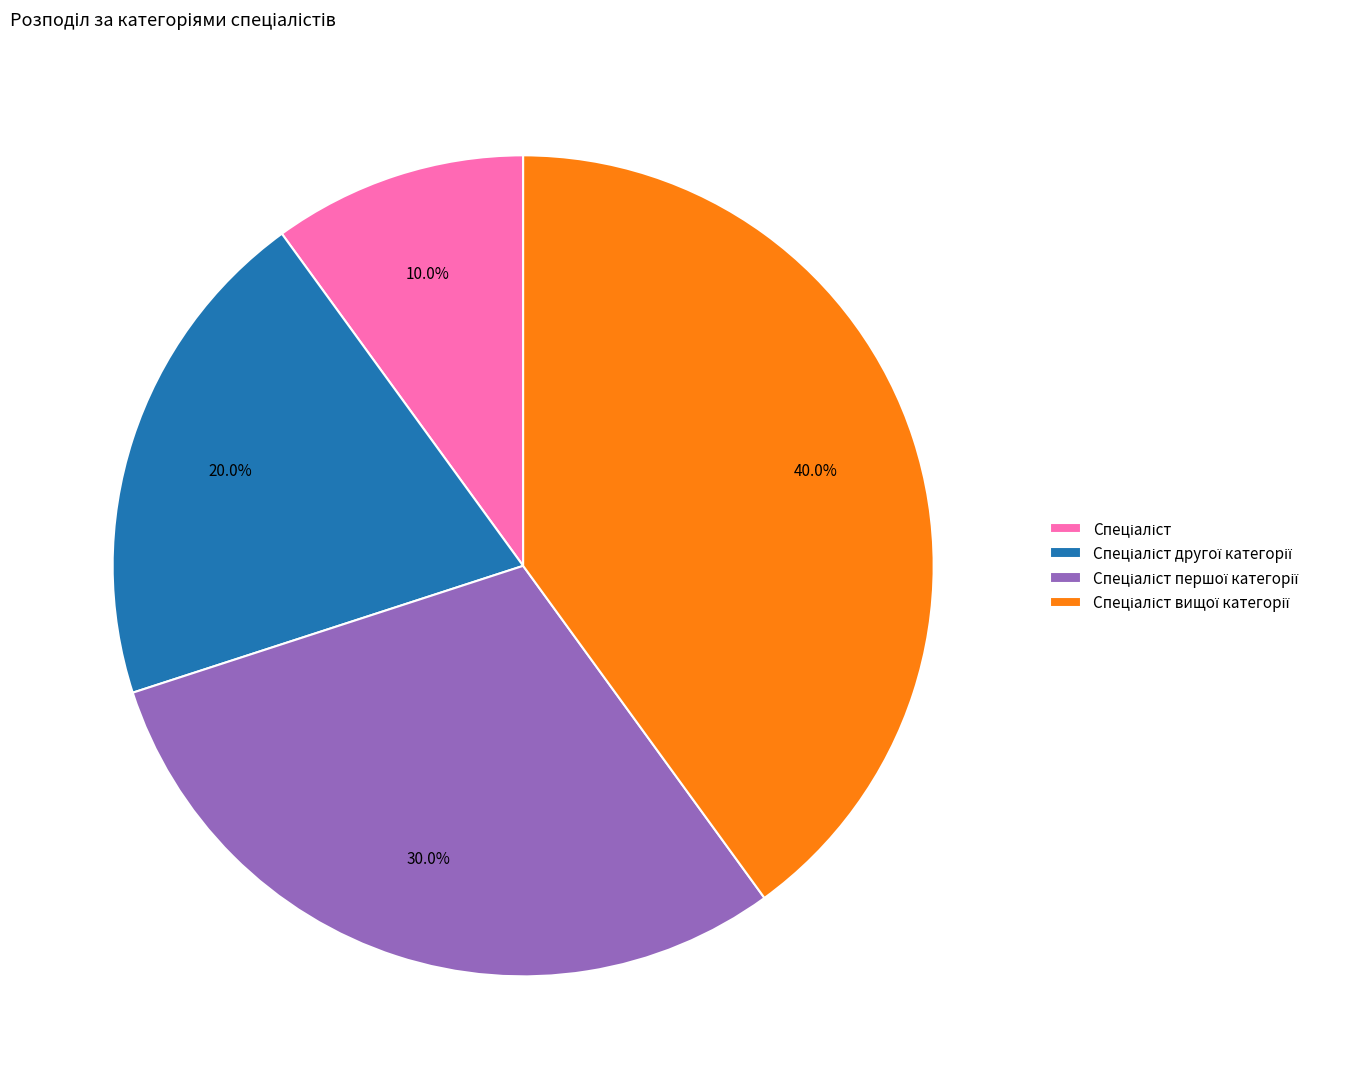

Does any single category account for the majority?

No